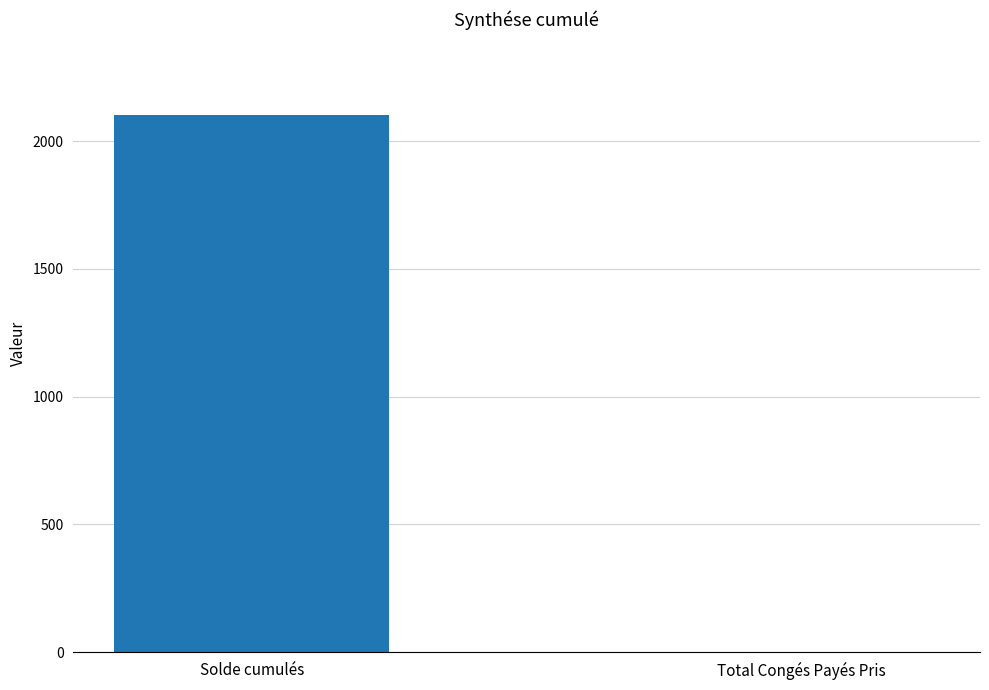

What value does the data have at Solde cumulés?

2103.4